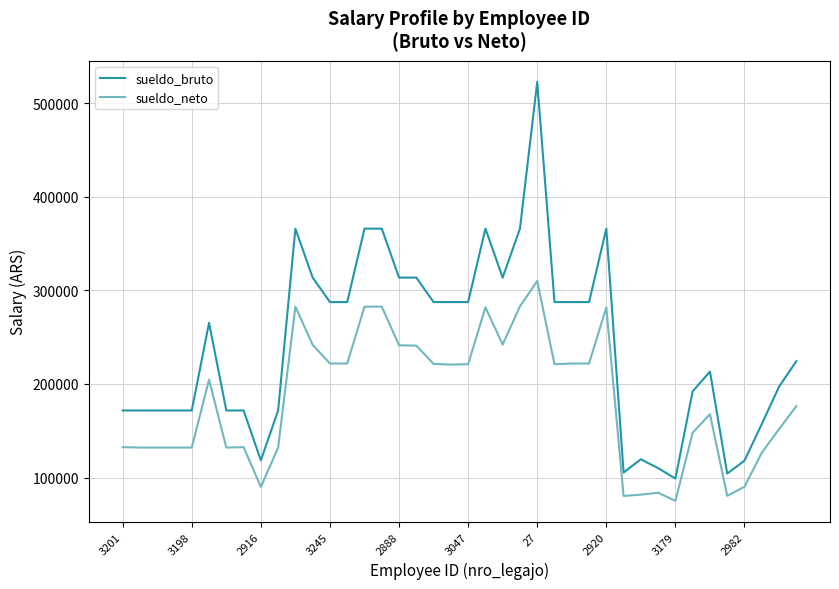

True or false: sueldo_bruto and sueldo_neto cross at least once.

False